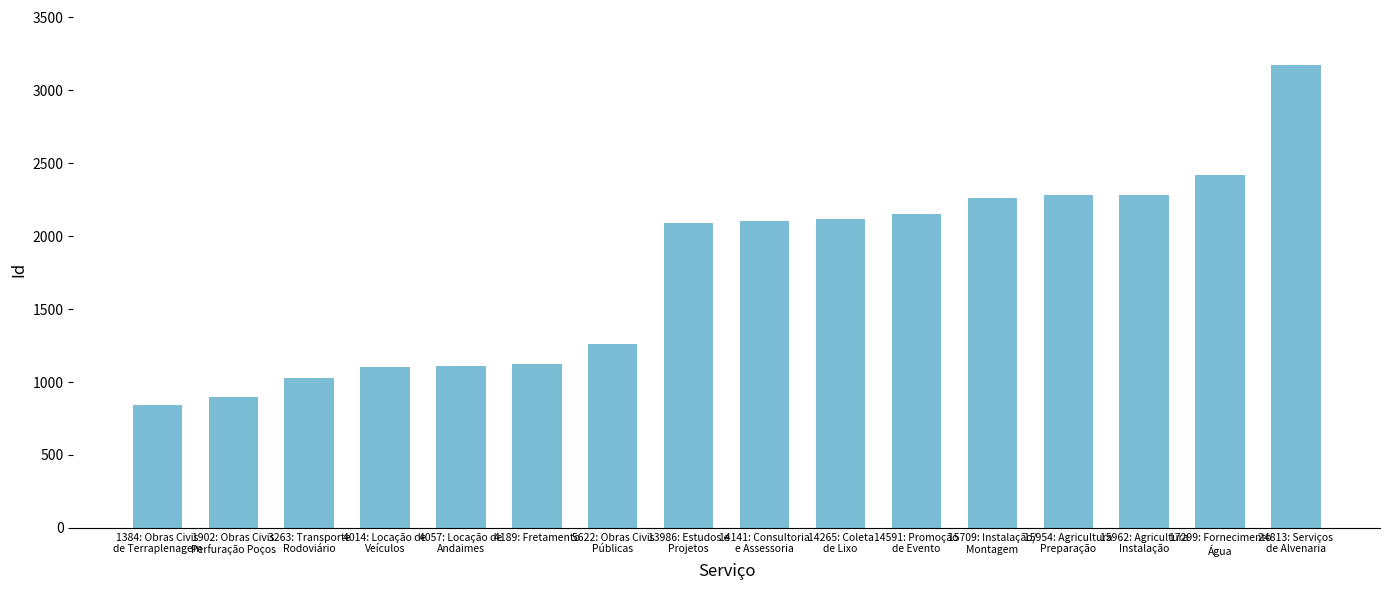

What is the smallest value displayed?

842